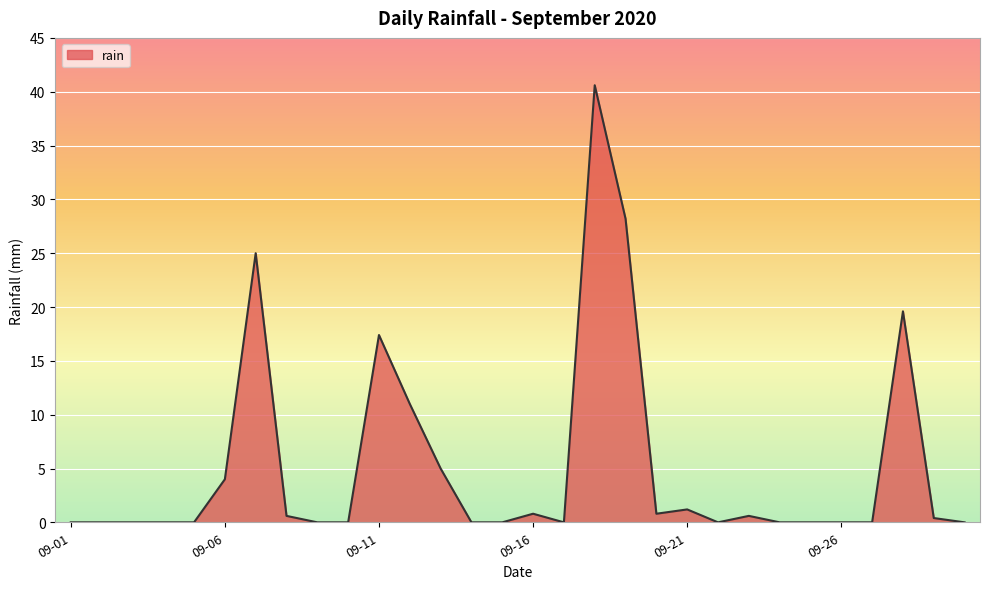

What is the greatest value displayed?

40.6